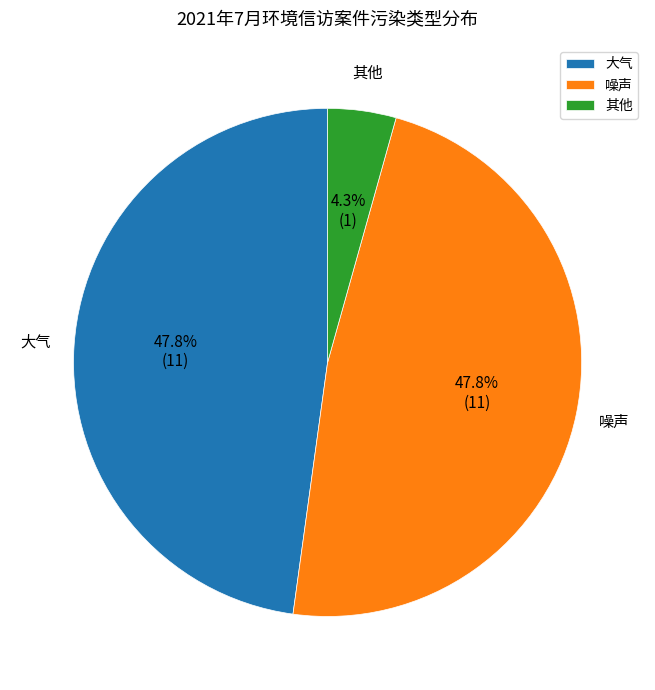

The 大气 slice represents 48% of the pie. True or false?

True